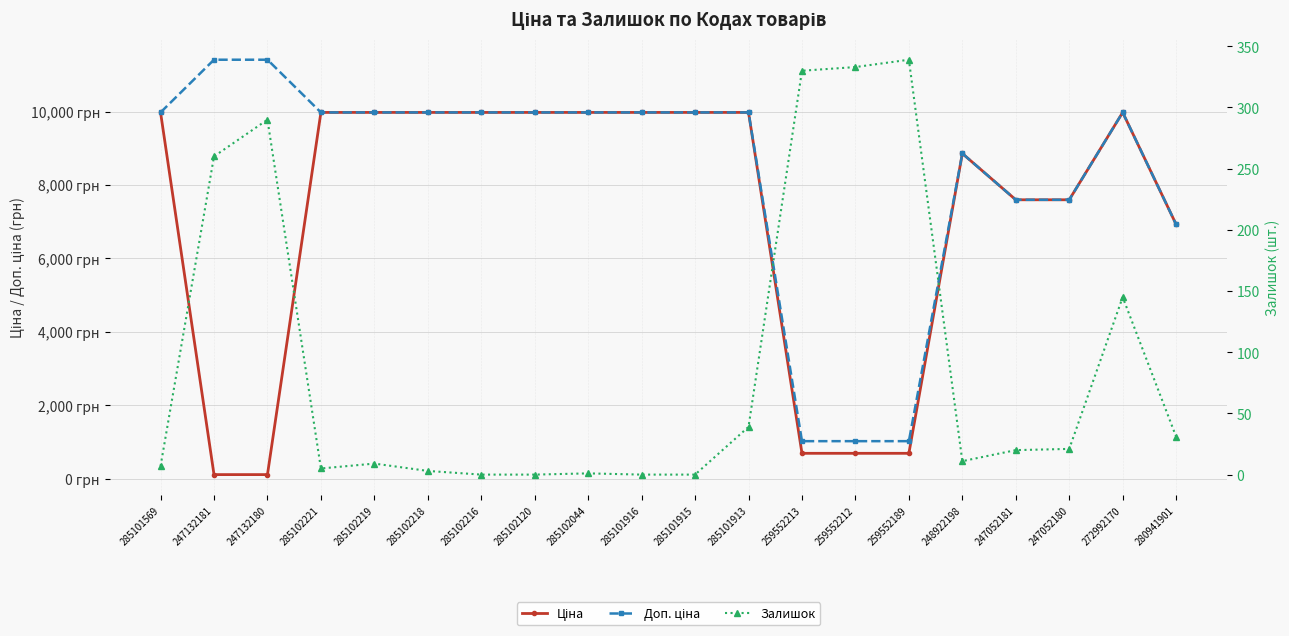

What are all the series names shown in the legend?

Ціна, Доп. ціна, Залишок